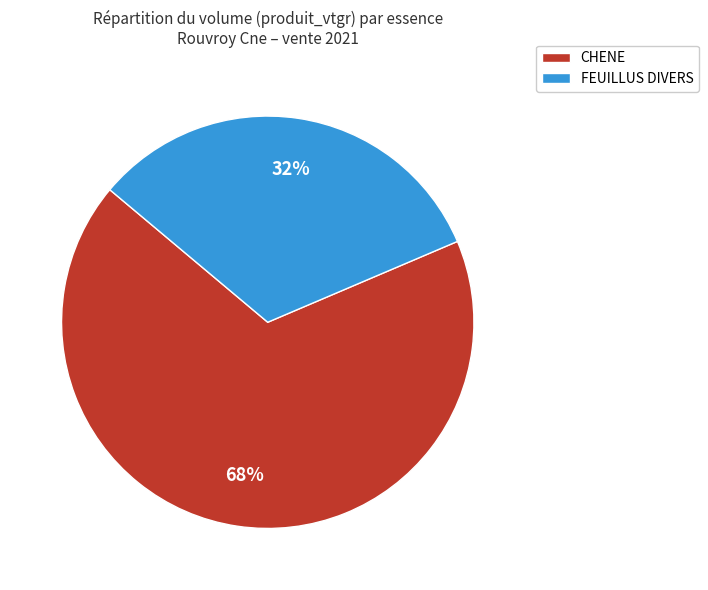

Count the number of slices in the pie.

2